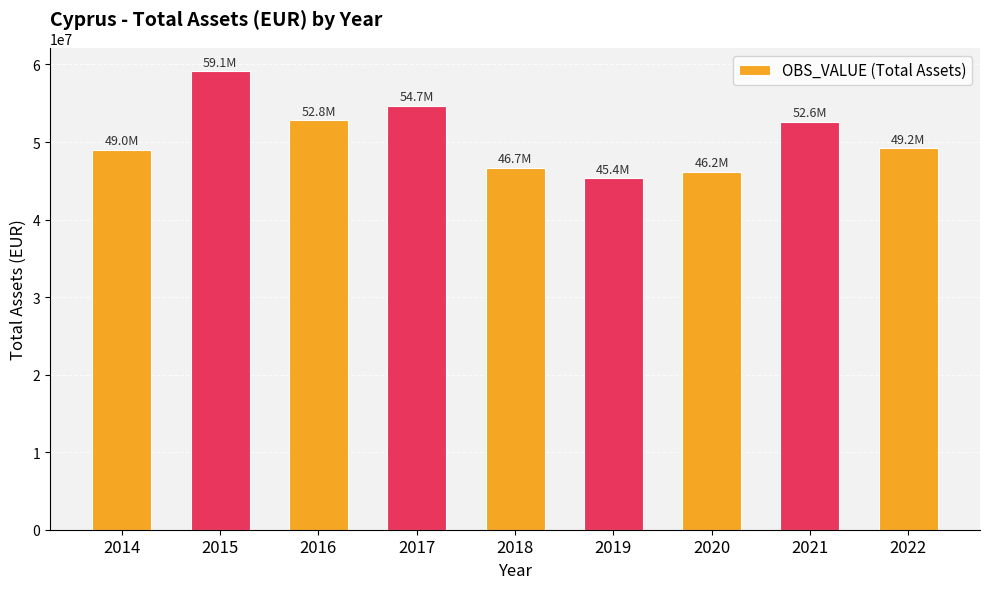

Is it true that the value at 2020 is 75862383.7?

False